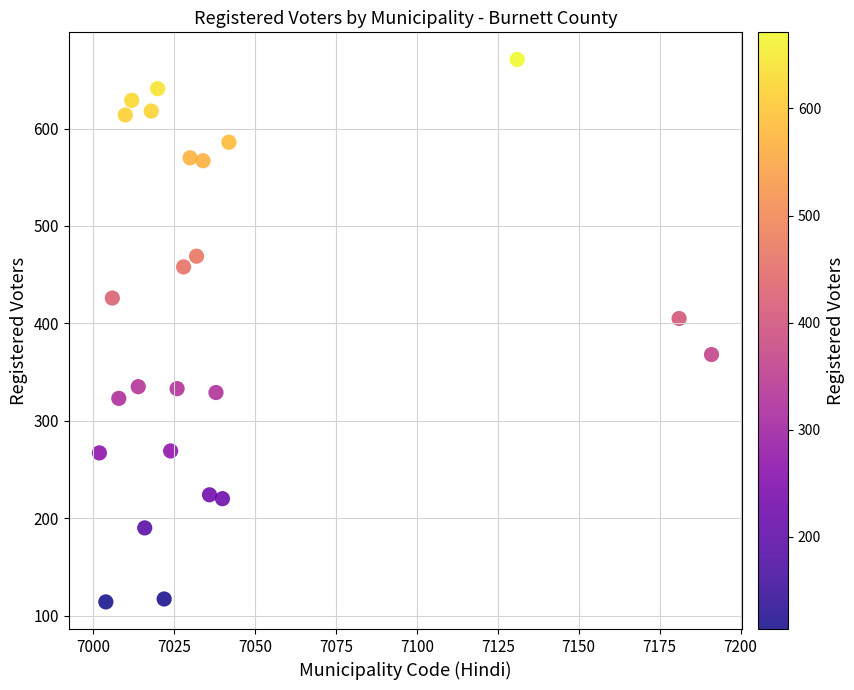

What Y value in the scatter plot is closest to 392?

405